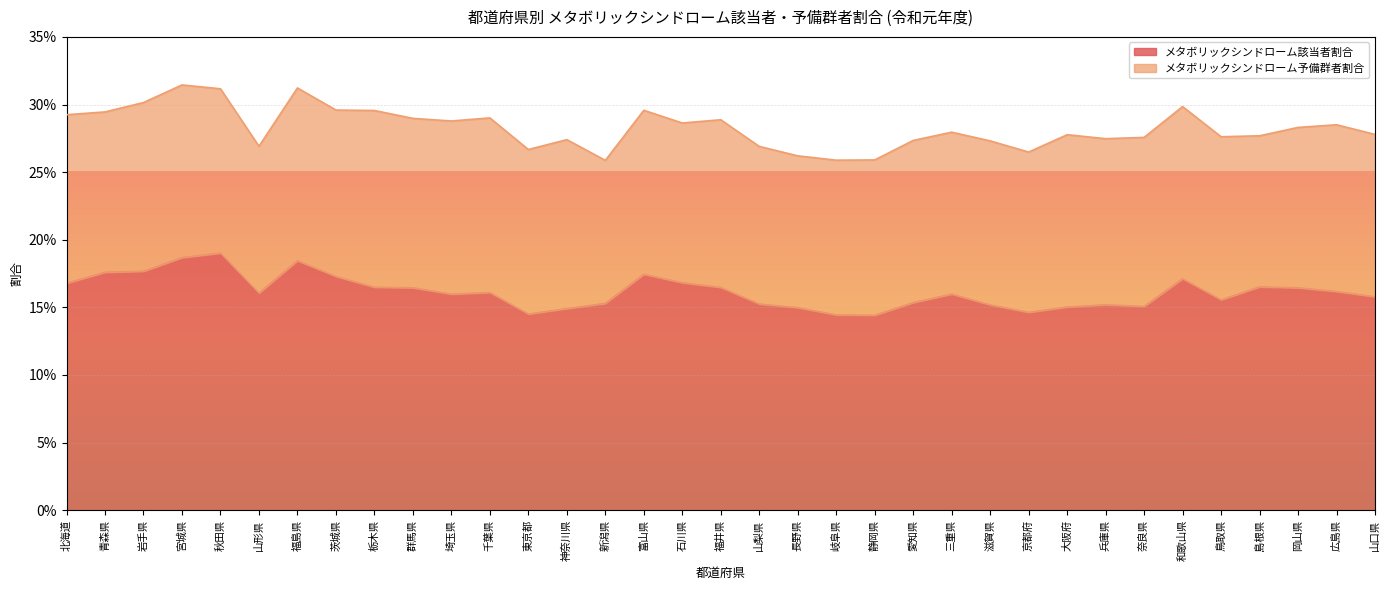

At which category does the data reach its first local valley?

山形県